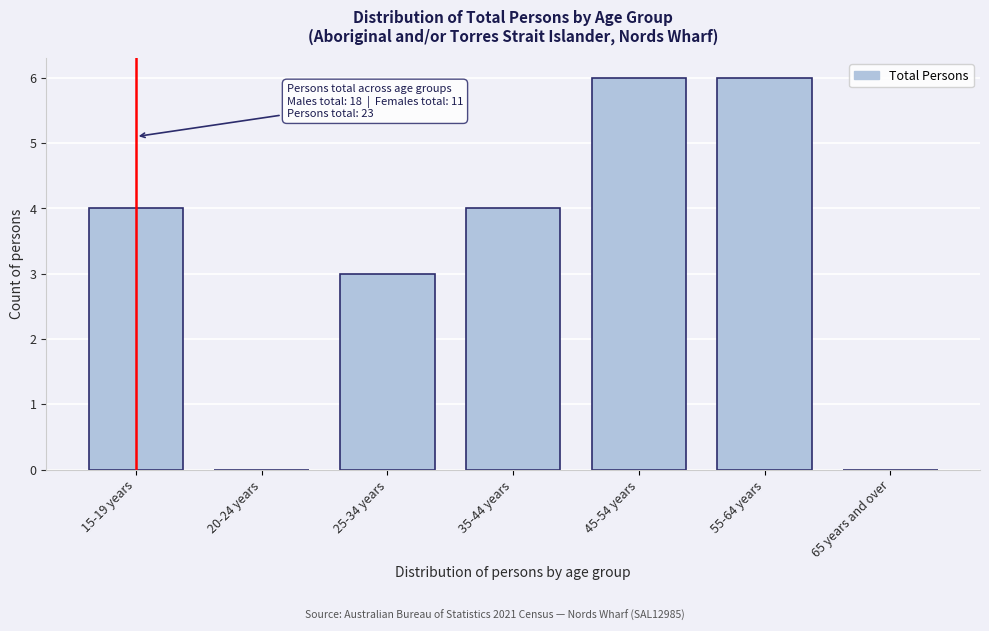

Reading left to right, what are all the values shown in this chart?

15-19 years=4	20-24 years=0	25-34 years=3	35-44 years=4	45-54 years=6	55-64 years=6	65 years and over=0